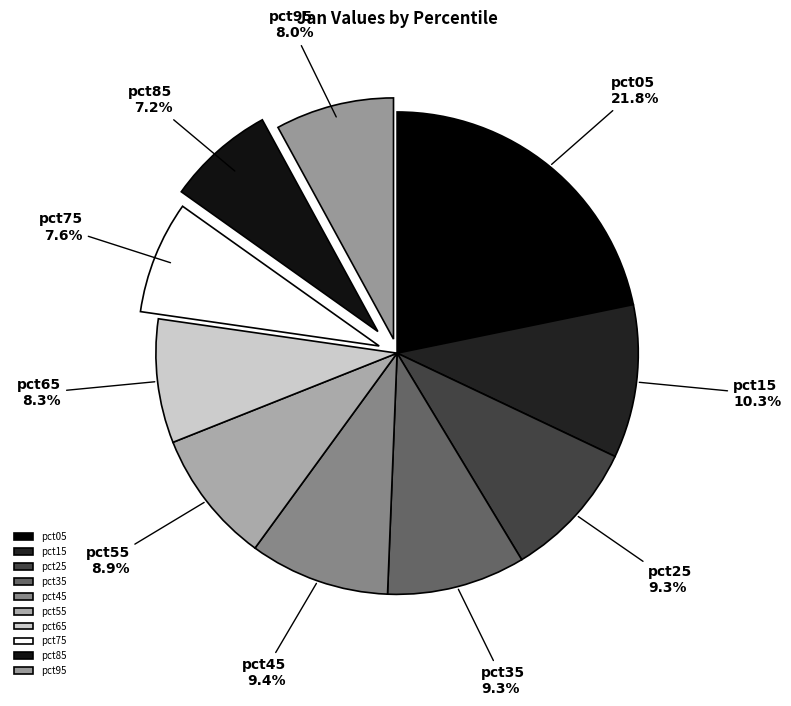

Count the number of slices in the pie.

10